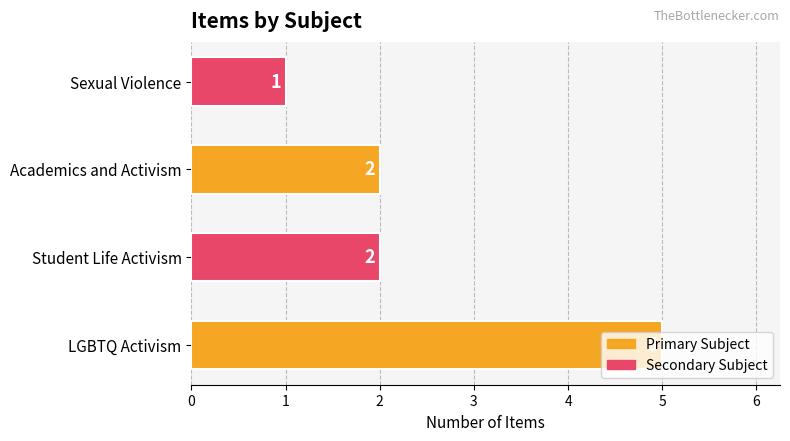

What is the maximum value shown in the chart?

5